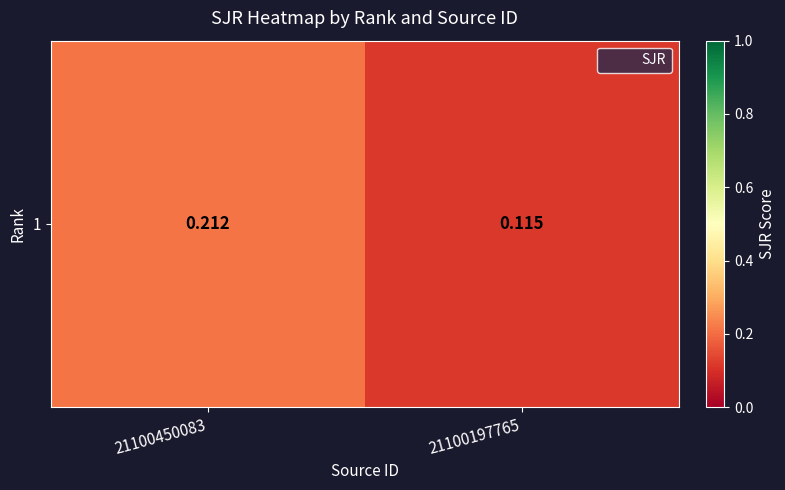

Read the value at 21100197765.

0.1